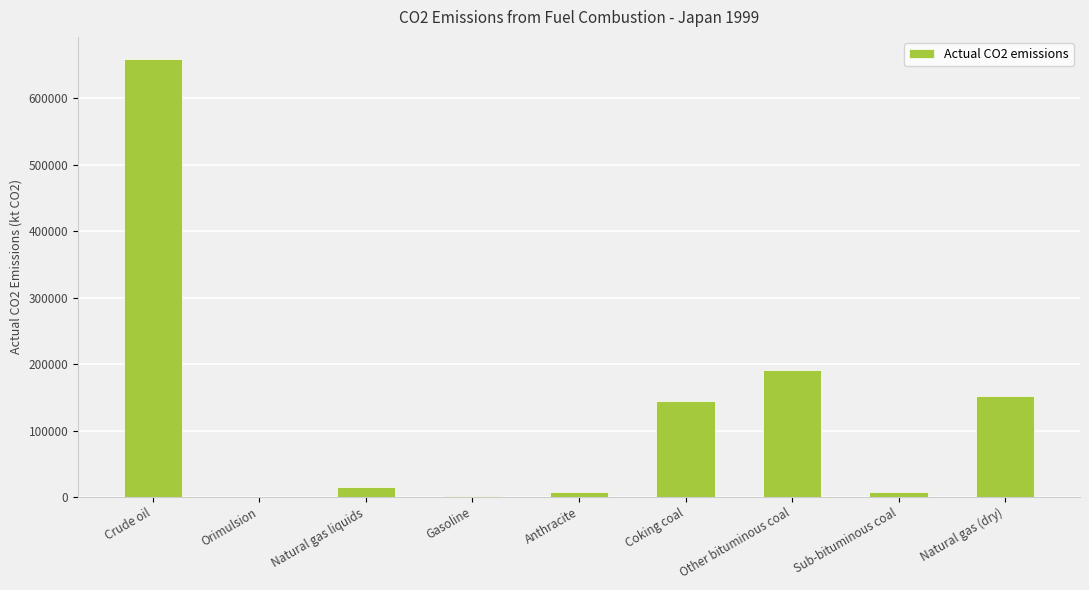

Approximately how many times larger is the value at Sub-bituminous coal compared to Coking coal?

0.1